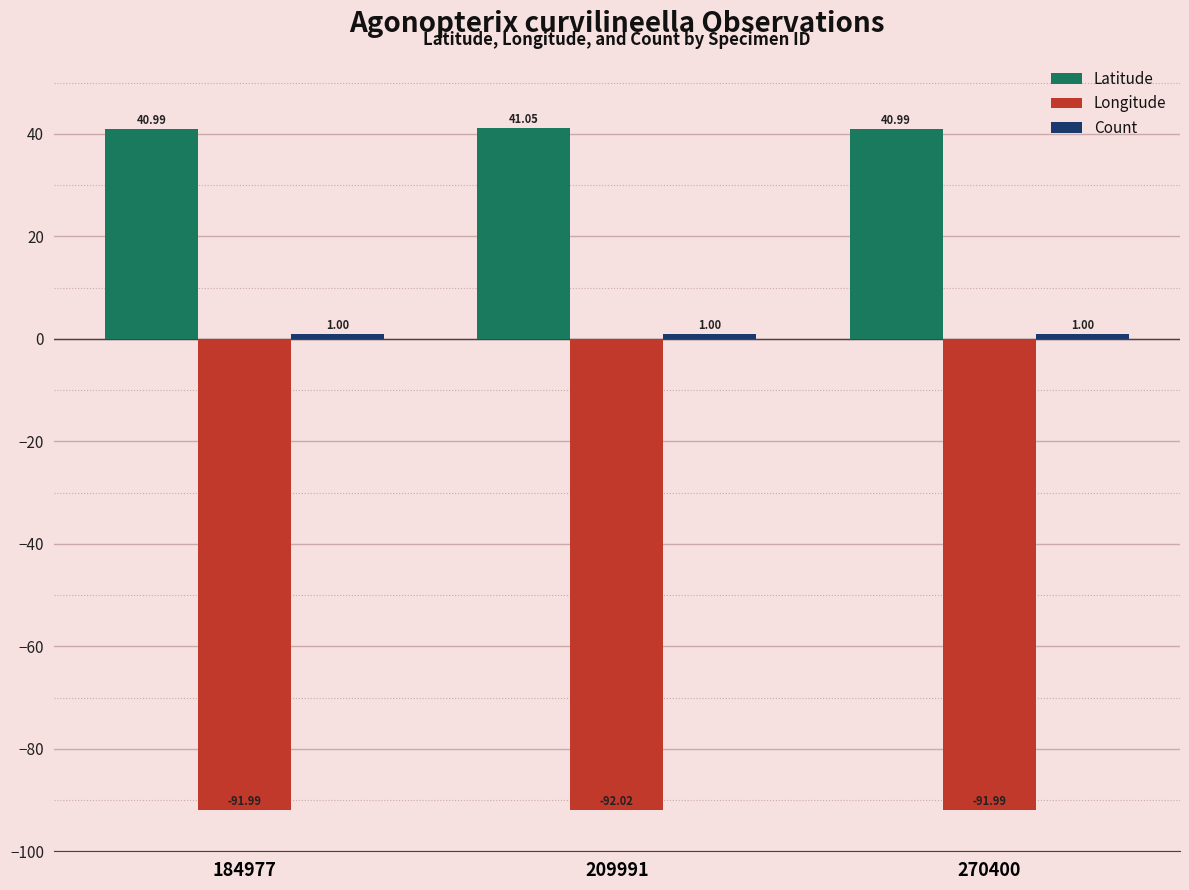

The value of Longitude at 270400 is -144.1. True or false?

False